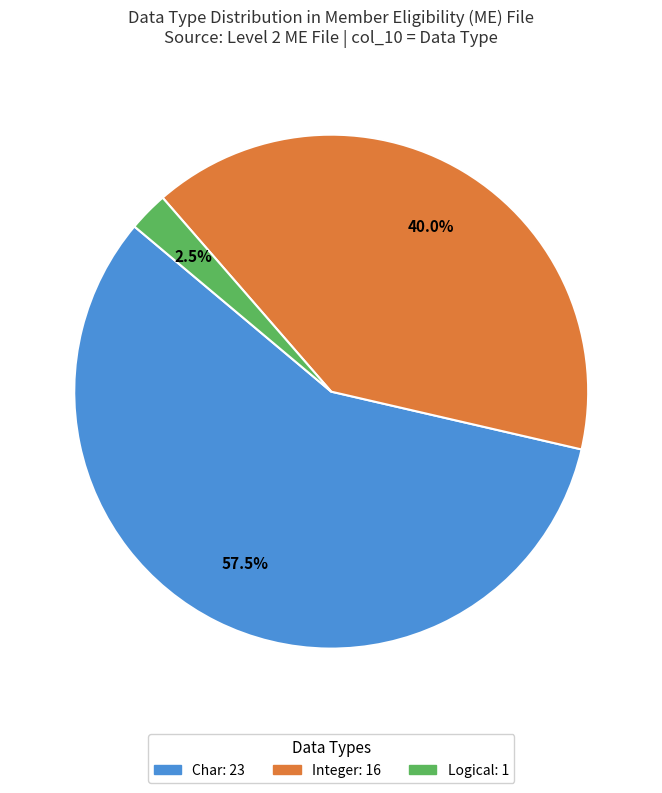

Count the number of slices in the pie.

3